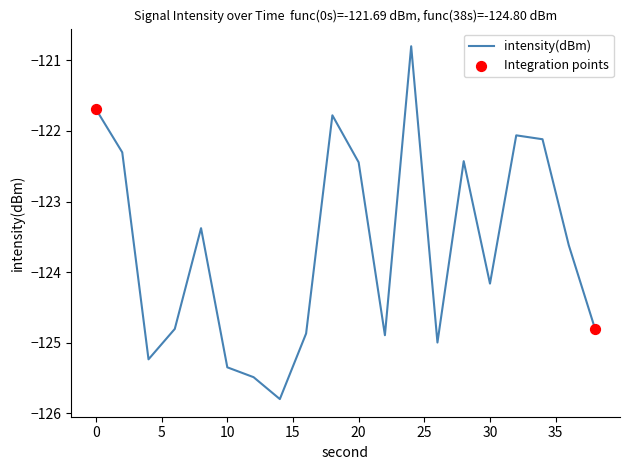

What is the greatest value displayed?

-120.8